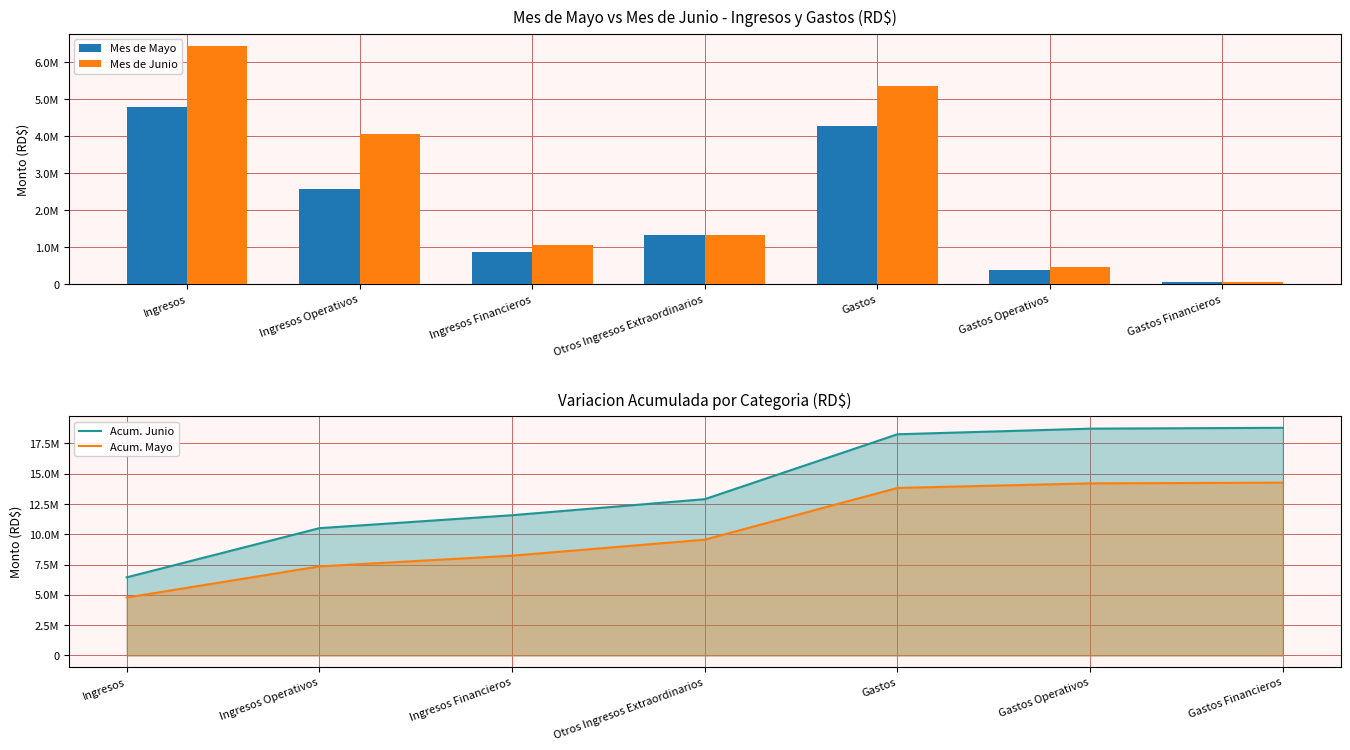

The value of Mes de Mayo at Ingresos Operativos is 2572087.3. True or false?

True